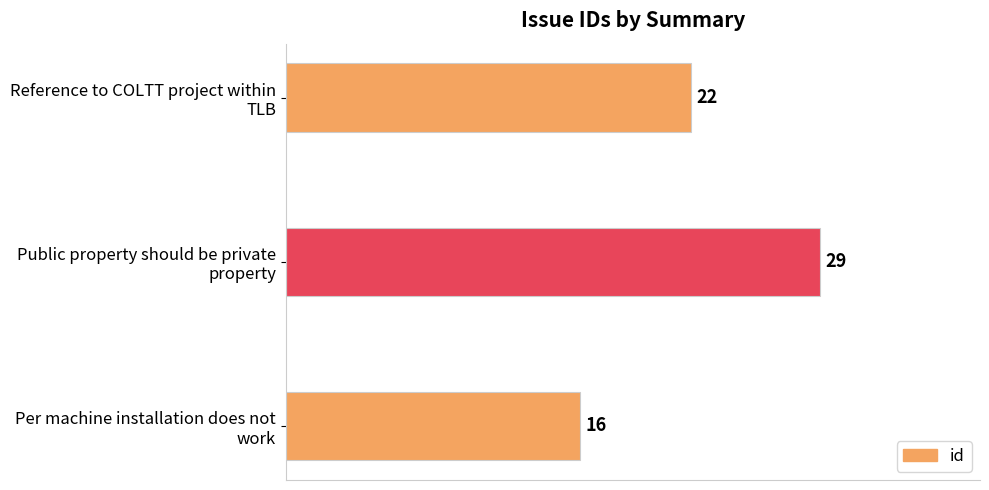

Reading top to bottom, transcribe all the data shown in this chart.

22	29	16